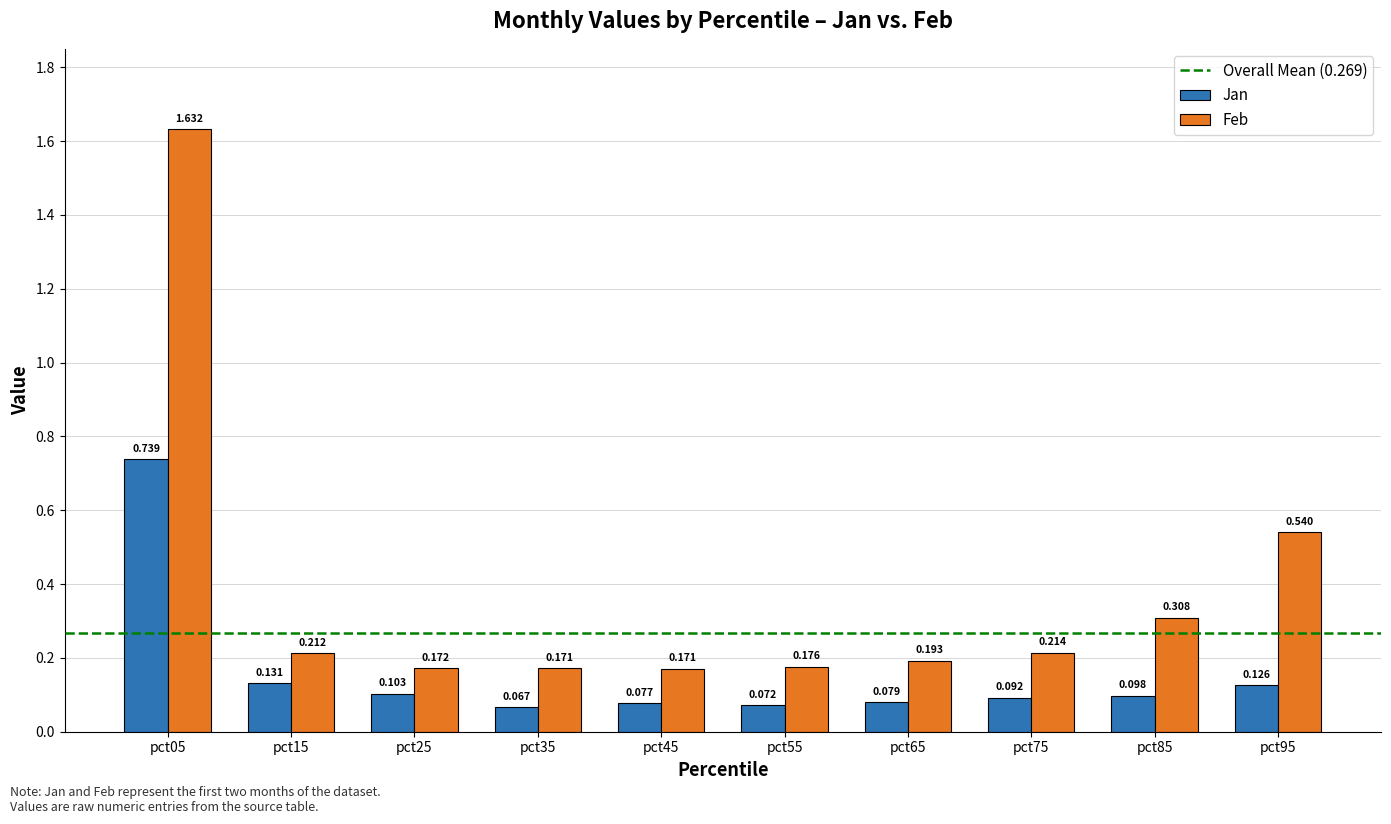

Are the bars grouped side by side (vs. stacked)?

Yes